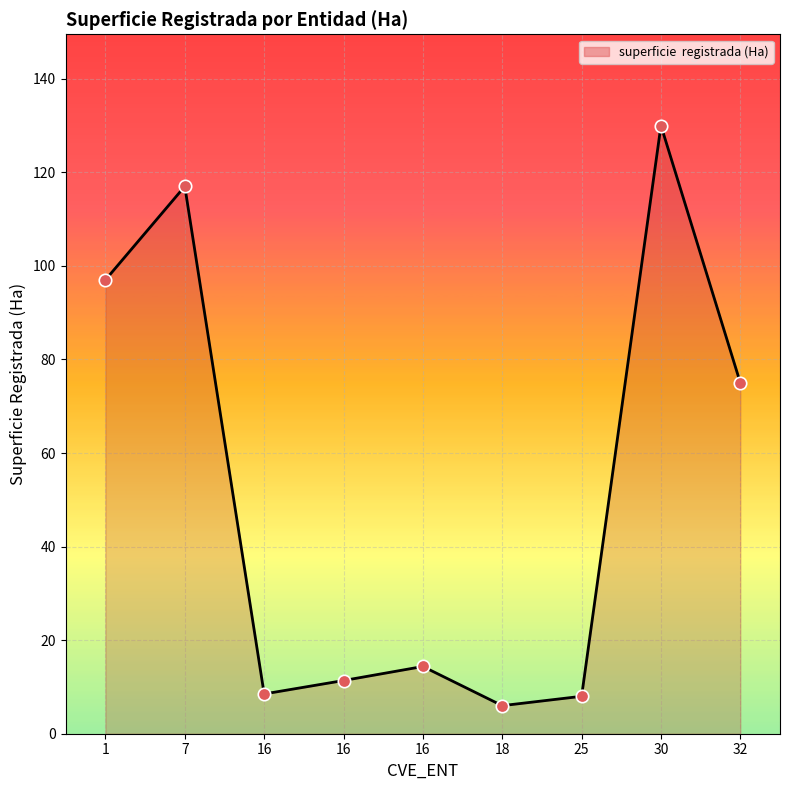

What is the ratio of the value at 25 to the value at 16?

0.6